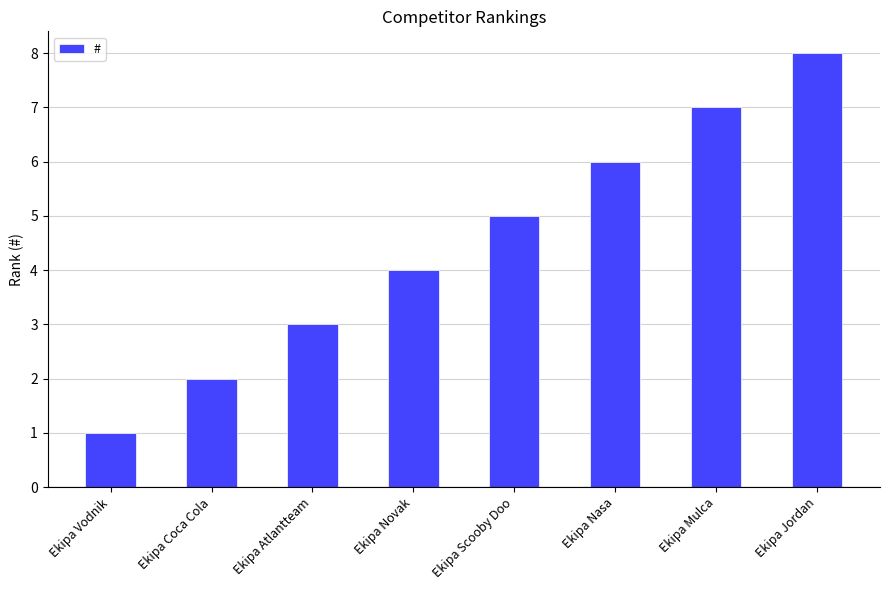

At which category does the chart reach its minimum across all series?

Ekipa Vodnik